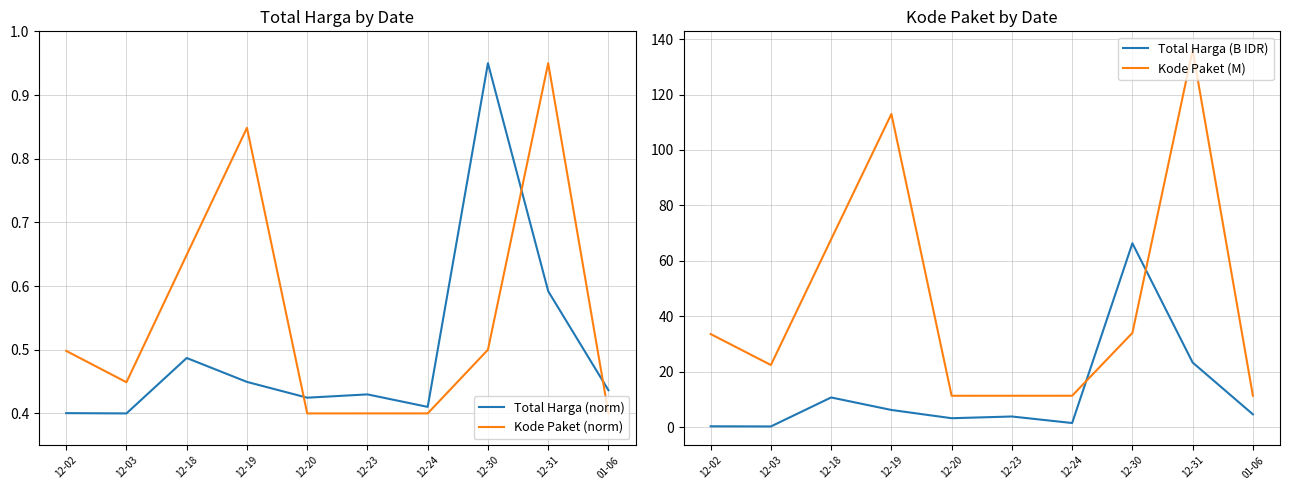

How many categories are shown in the chart?

10